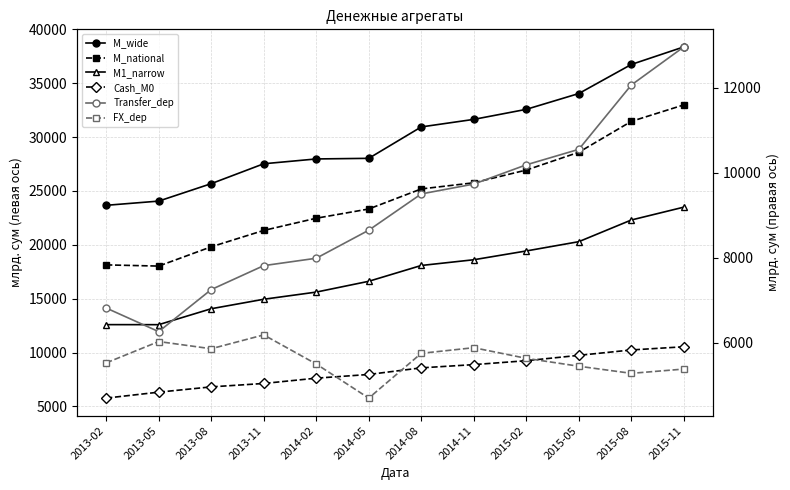

Is it true that Cash_M0 equals 4405.1 at 2013-11?

False